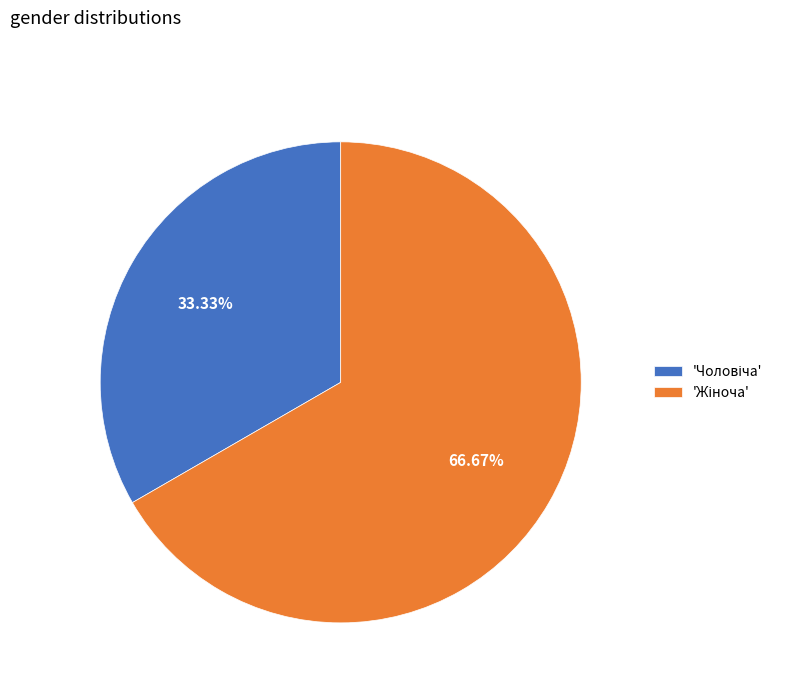

To the nearest percent, what is the difference between the largest and smallest slice percentages?

33%